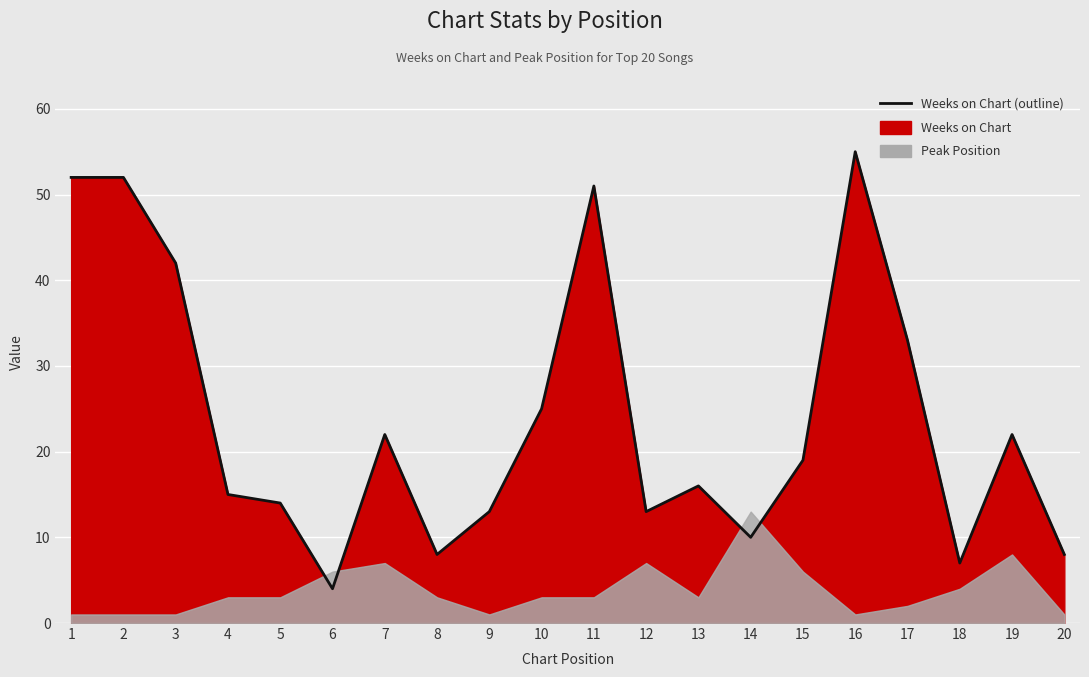

Approximately how many times larger is the value at 16 compared to 8?

6.9